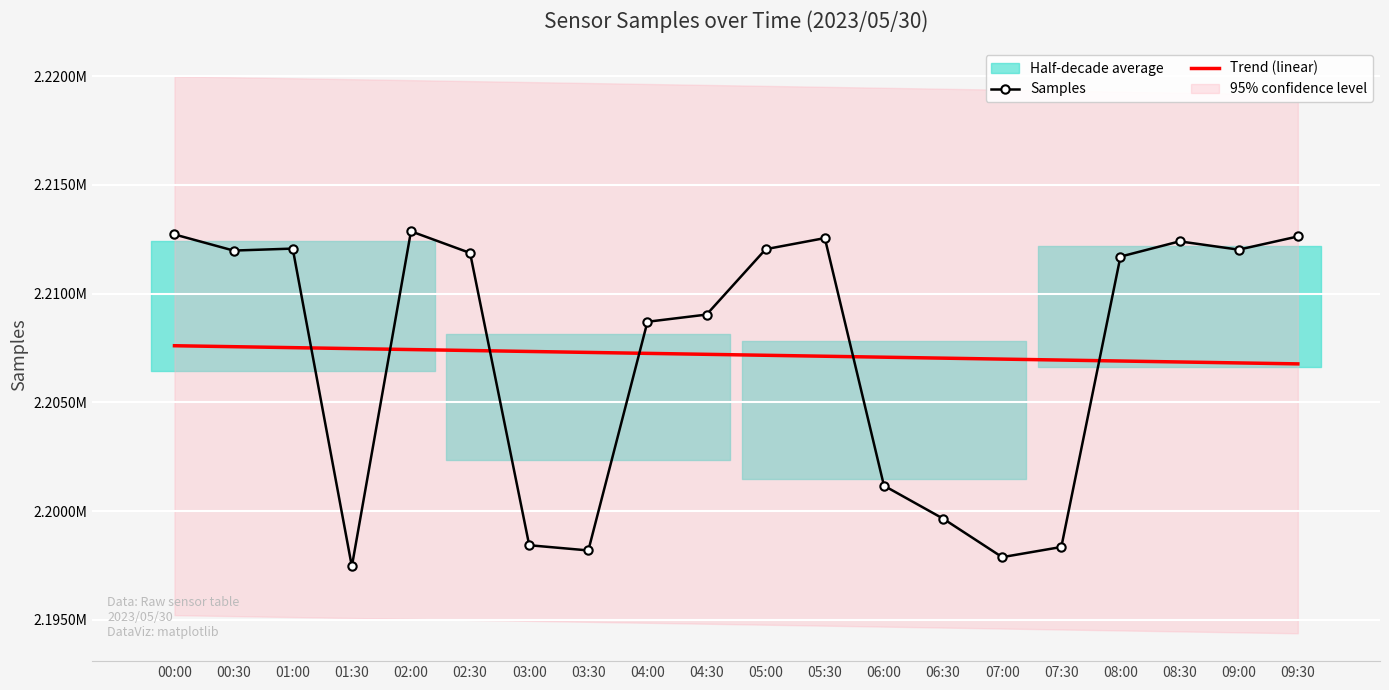

What is the average value of the Trend (linear) series?

2207185.0